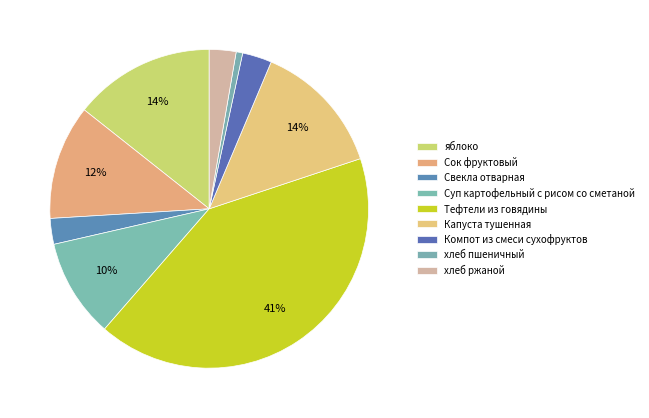

Is it true that яблоко is 6% of the pie?

False